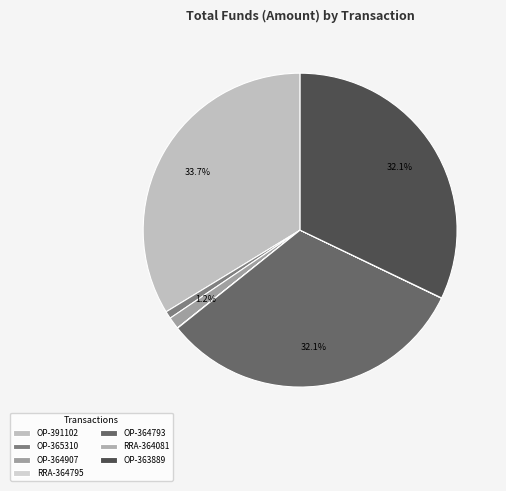

How many segments does this pie chart have?

7